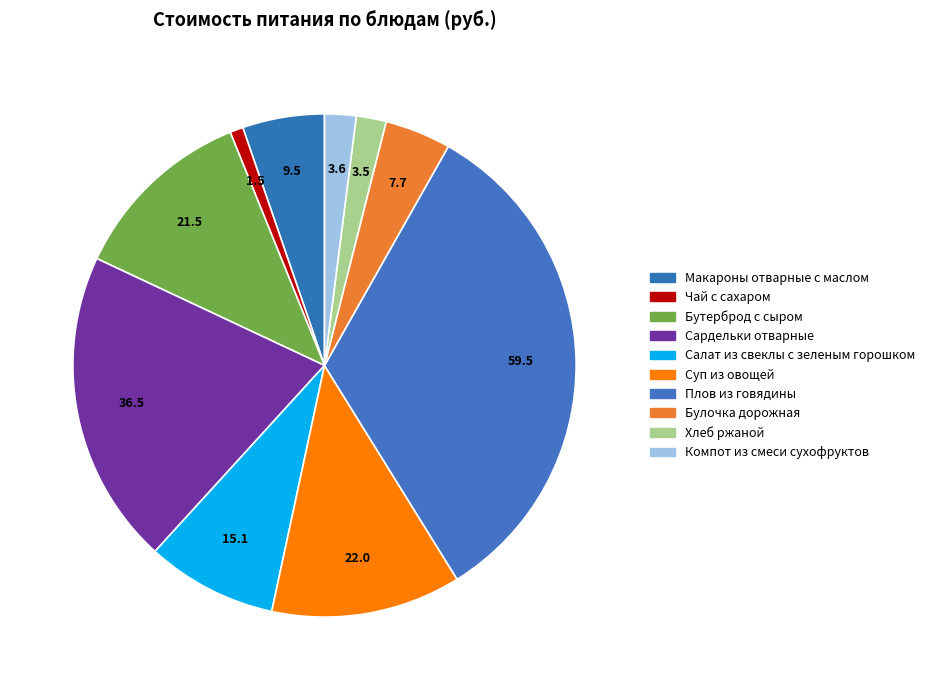

Rank the categories by value from lowest to highest.

Чай с сахаром, Хлеб ржаной, Компот из смеси сухофруктов, Булочка дорожная, Макароны отварные с маслом, Салат из свеклы с зеленым горошком, Бутерброд с сыром, Суп из овощей, Сардельки отварные, Плов из говядины